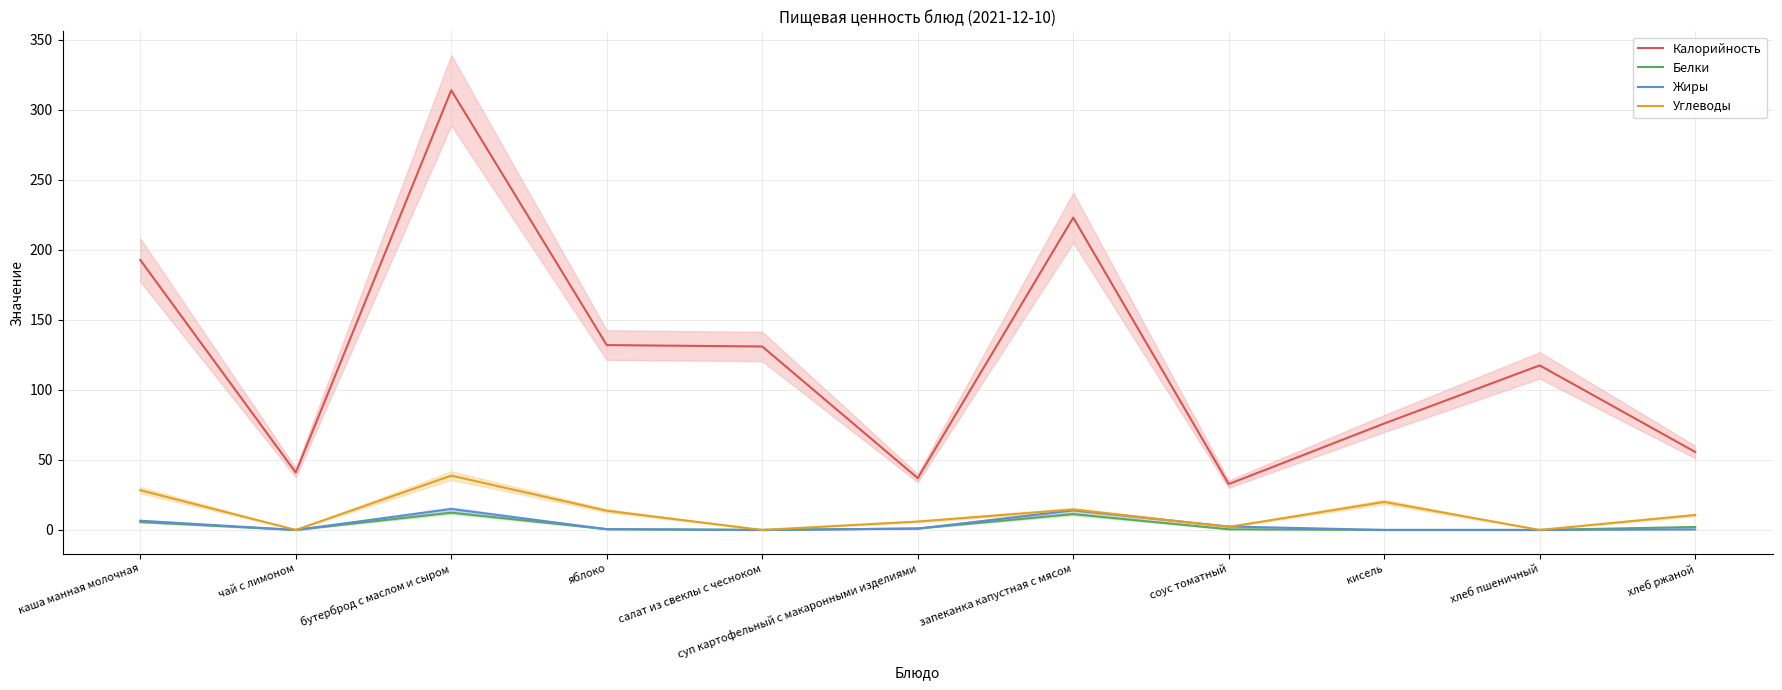

Reading left to right, what are all the values shown in this chart?

Калорийность: 192.8	41.0	314.0	132.0	131.0	37.0	223.0	32.7	76.0	117.5	55.7
Белки: 5.7	0.0	12.3	0.6	0.0	1.0	11.3	0.5	0.0	0.0	2.1
Жиры: 6.6	0.0	14.9	0.6	0.0	1.0	13.9	2.5	0.0	0.0	0.4
Углеводы: 28.4	0.0	38.8	13.7	0.0	6.0	14.6	2.1	20.0	0.0	10.7